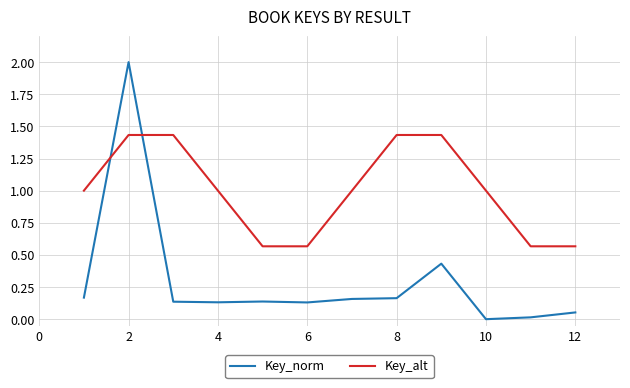

Which series has the largest range (max minus min)?

Key_norm